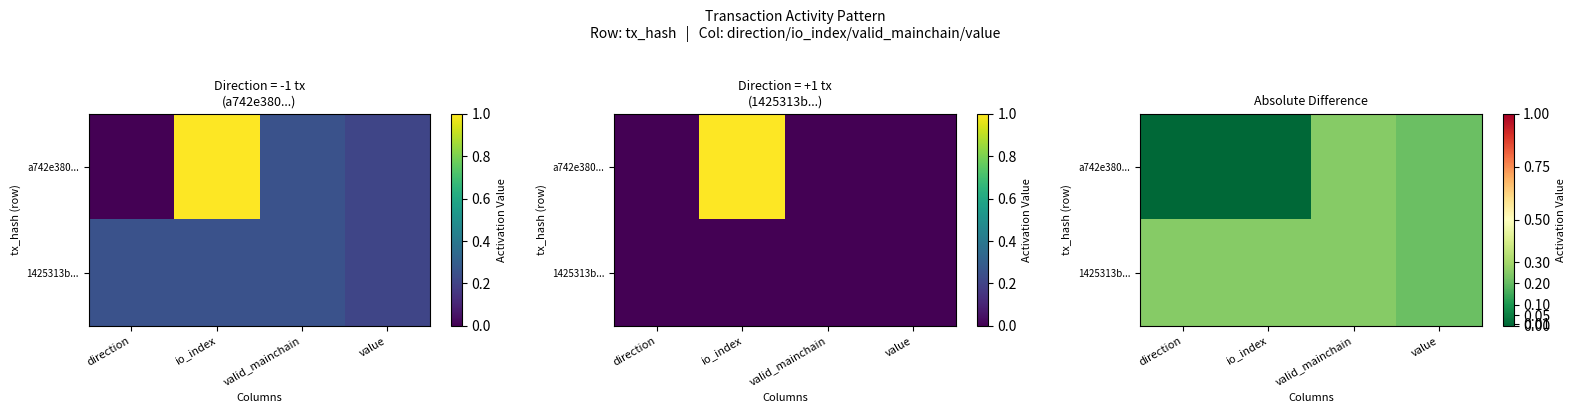

Which category has the lowest value in the a742e380... series?

direction